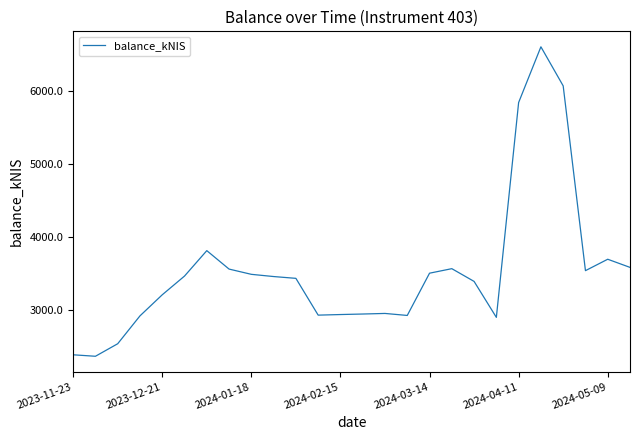

How many lines are shown in the chart?

1